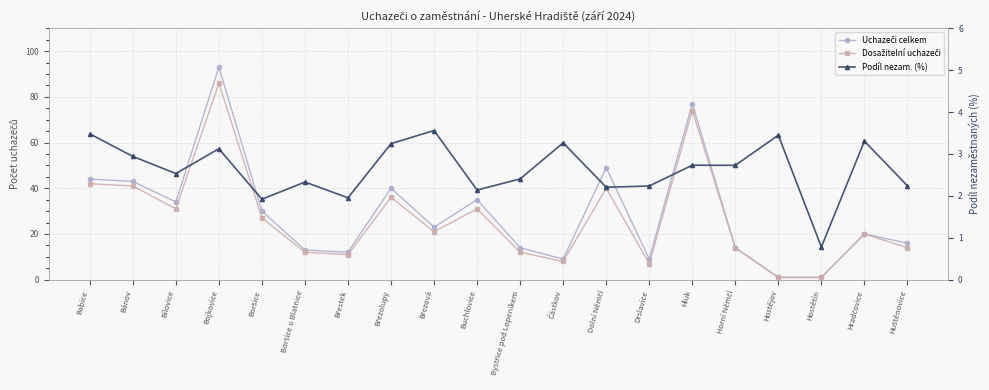

Between Bojkovice and Horní Němčí, which series saw the biggest shift?

Uchazeči celkem